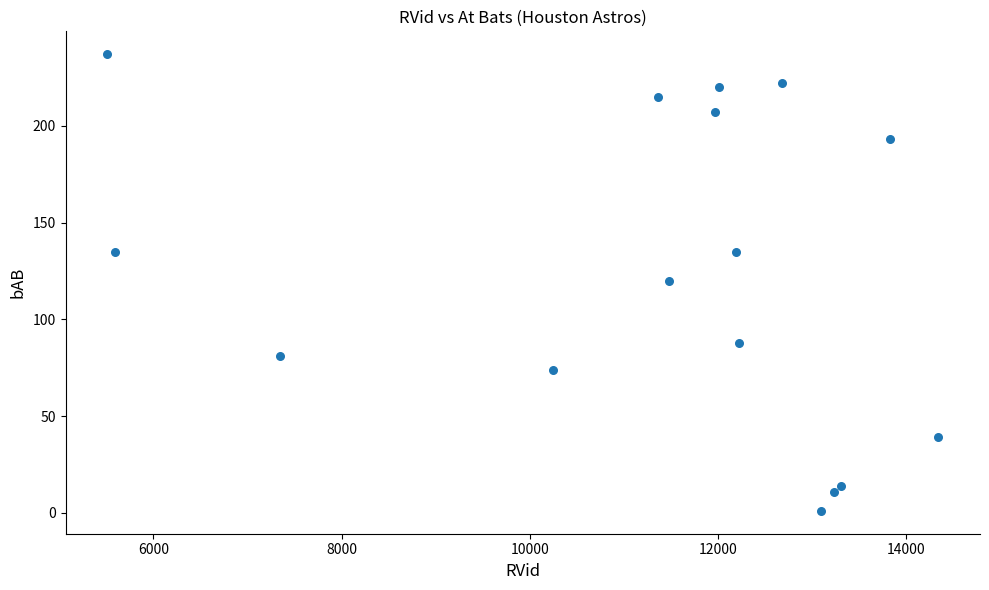

What is the range of X values (max minus min)?

8834